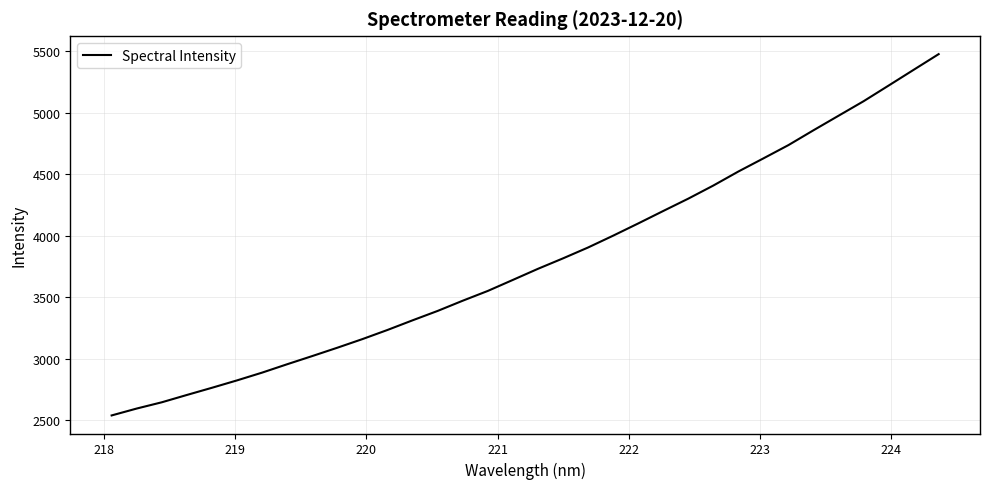

What is the greatest value displayed?

5476.8